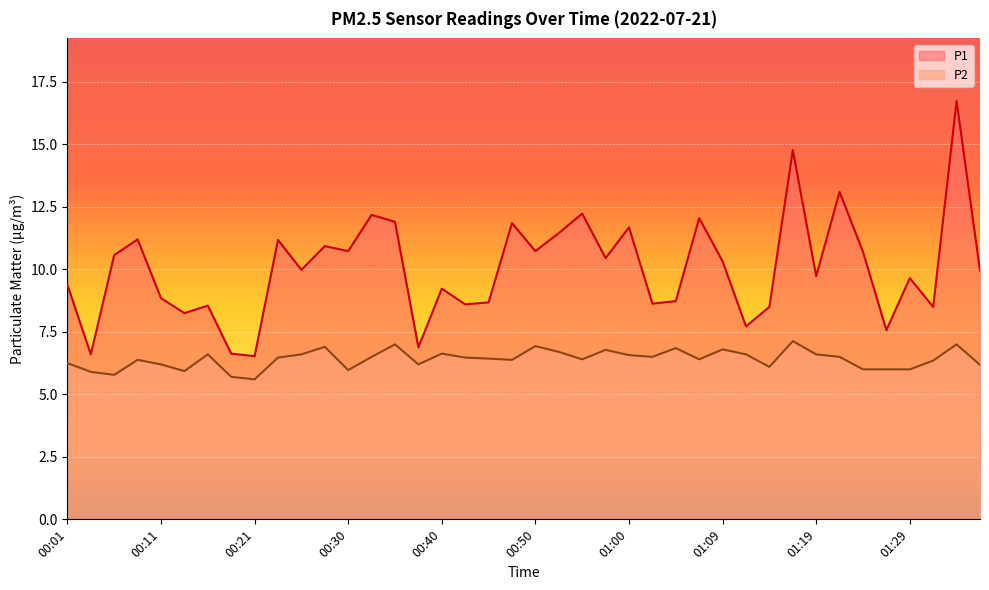

What is the approximate value of P1 at 00:33?

12.2